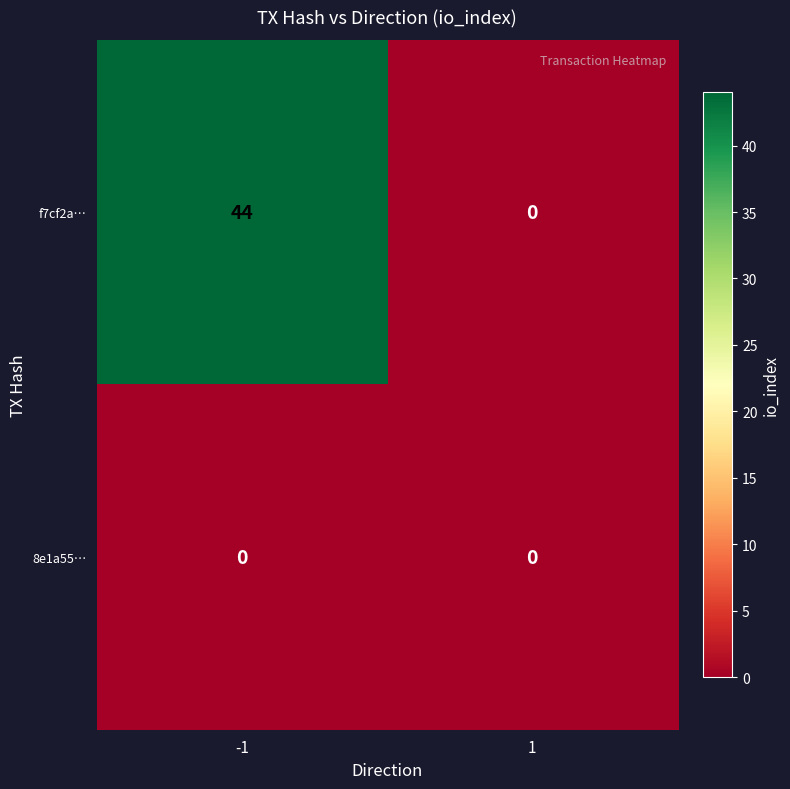

Rank the series by their average value, from lowest to highest.

8e1a55…, f7cf2a…